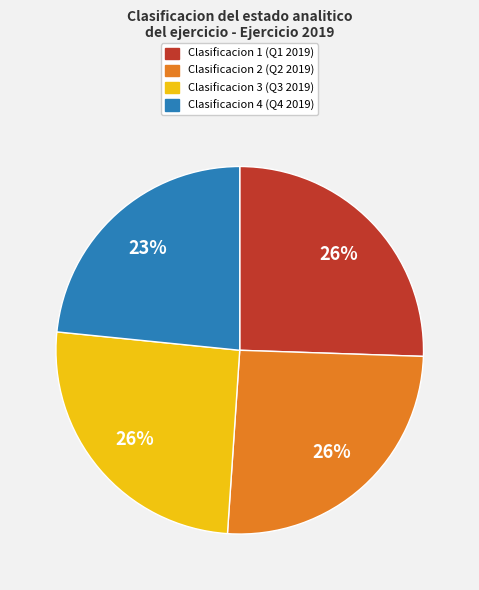

How many segments does this pie chart have?

4